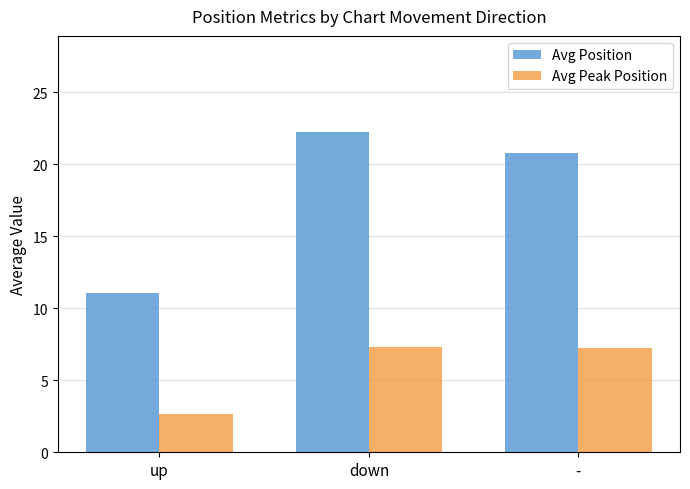

What is the average value of the Avg Position series?

18.0